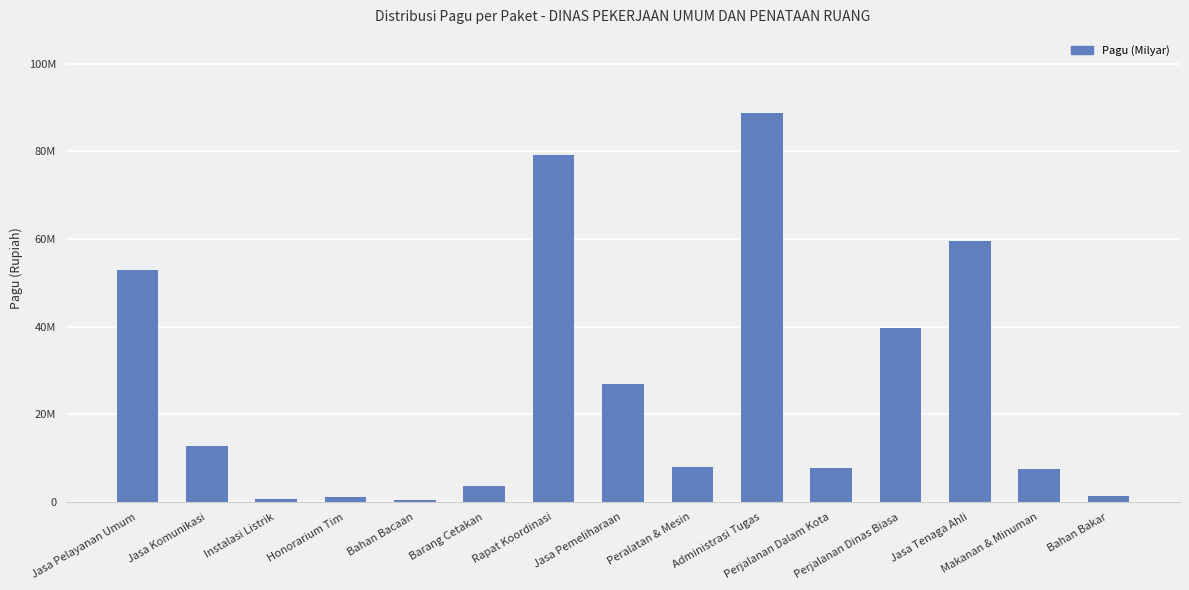

True or false: the data shows 75960000 at Makanan & Minuman.

True